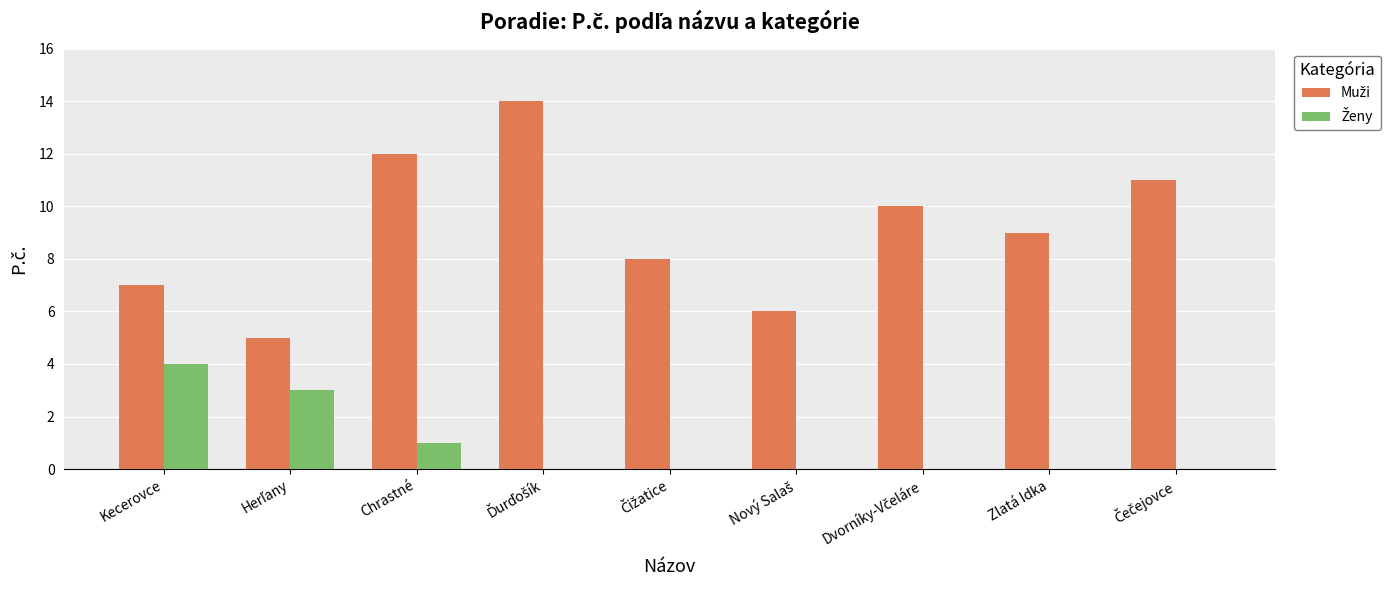

What is the maximum value shown in the chart?

14